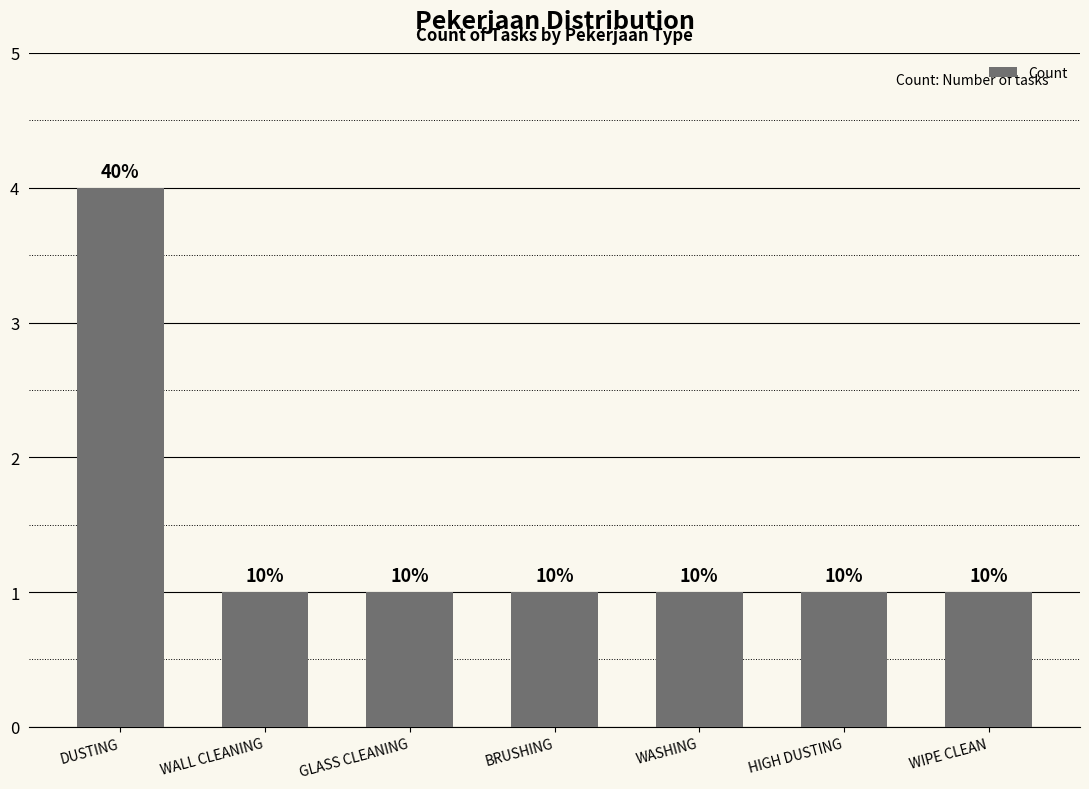

Does the chart contain any negative values?

No